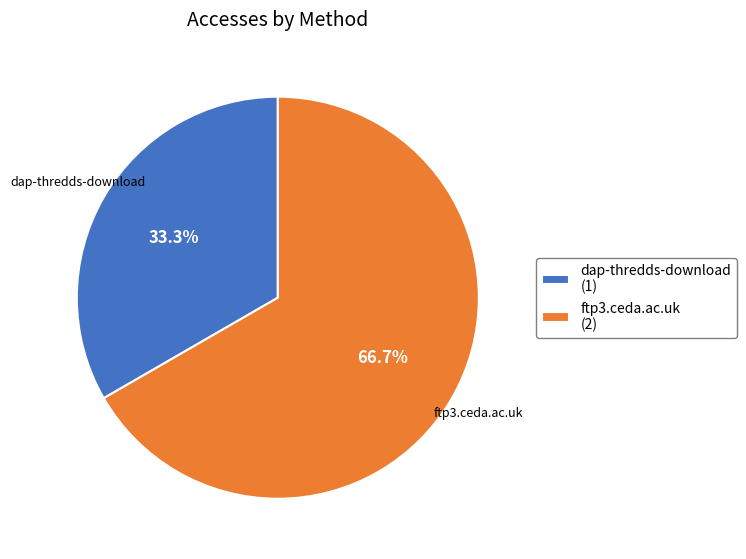

Is it true that ftp3.ceda.ac.uk is 67% of the pie?

True